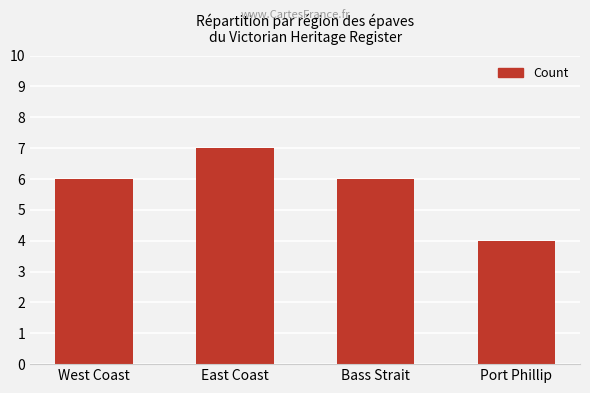

What is the minimum value shown in the chart?

4